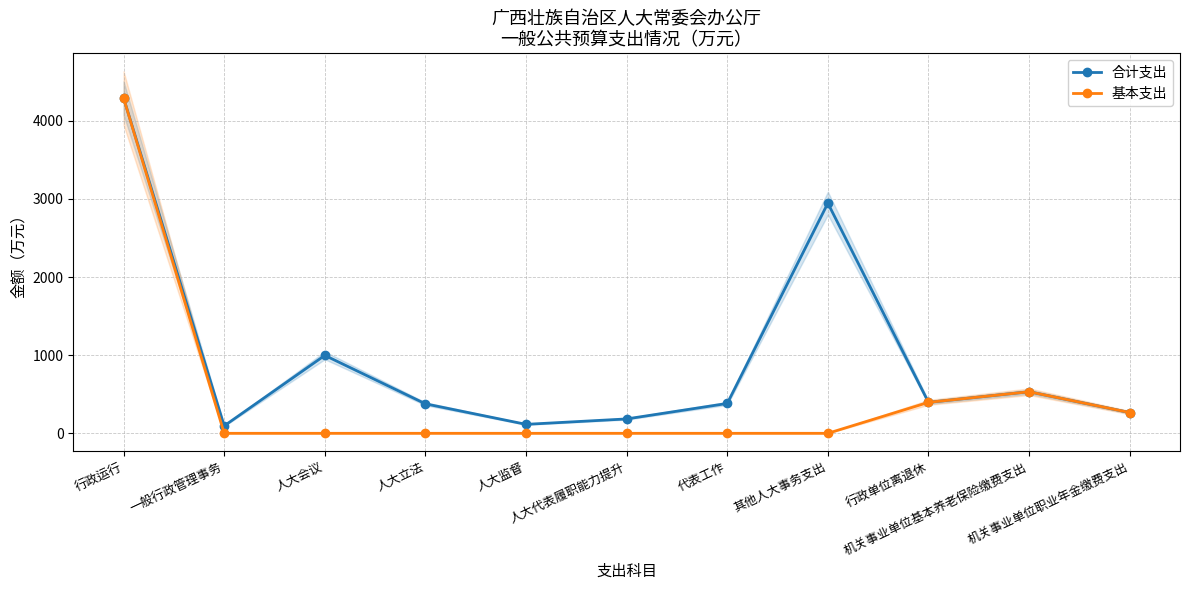

The 基本支出 series shows -1979.2 at 人大立法. True or false?

False